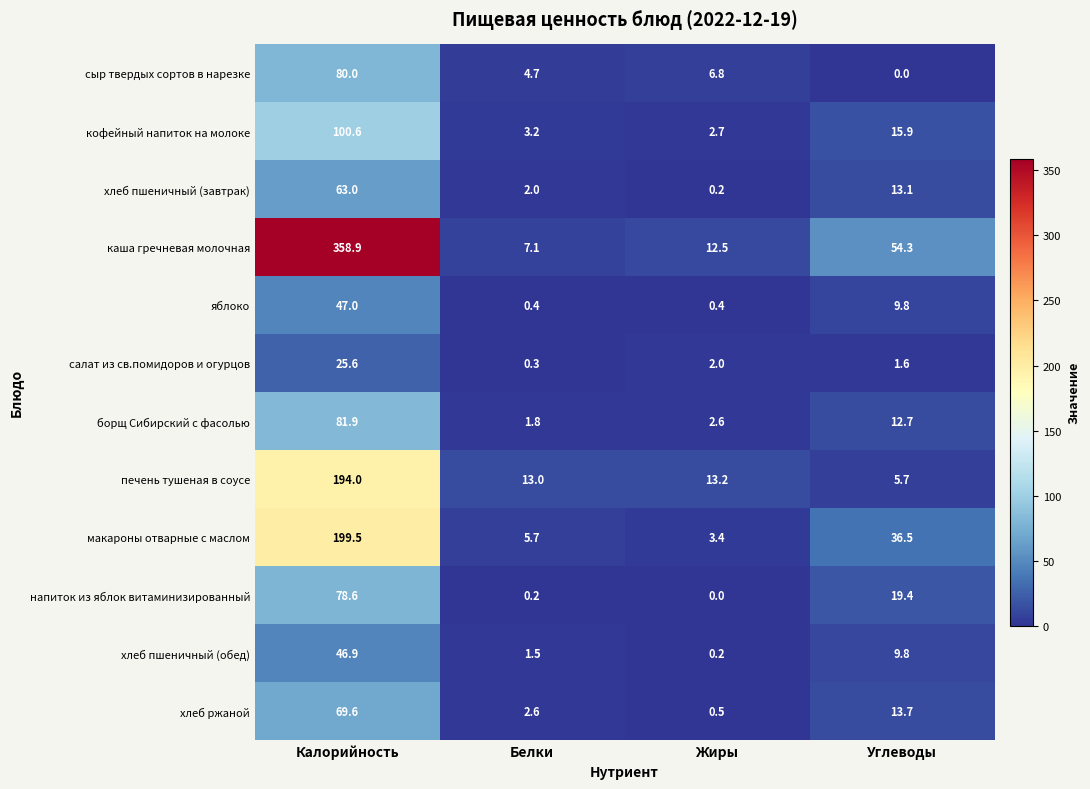

Which series has the largest total across all categories?

каша гречневая молочная